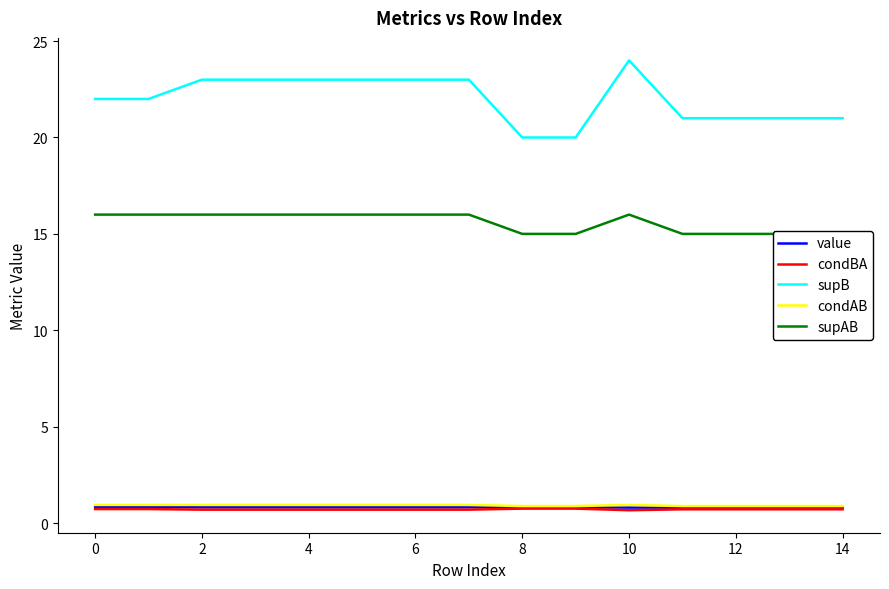

What is the lowest value of the condAB series?

0.9